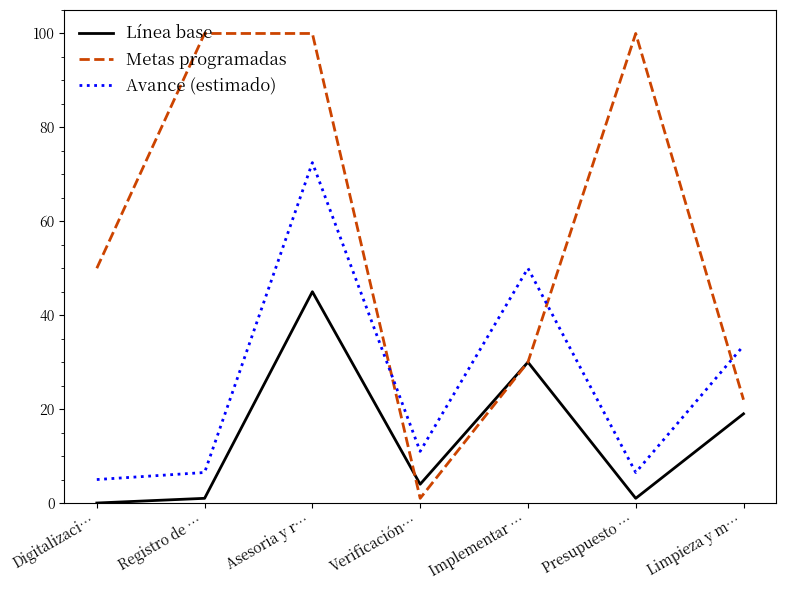

Rank the series by their average value, from highest to lowest.

Metas programadas, Avance (estimado), Línea base